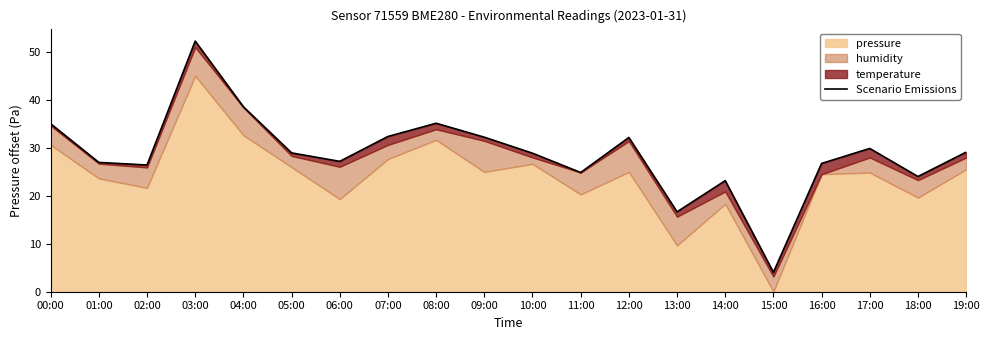

What is the label of the 3rd point from the left?

02:00